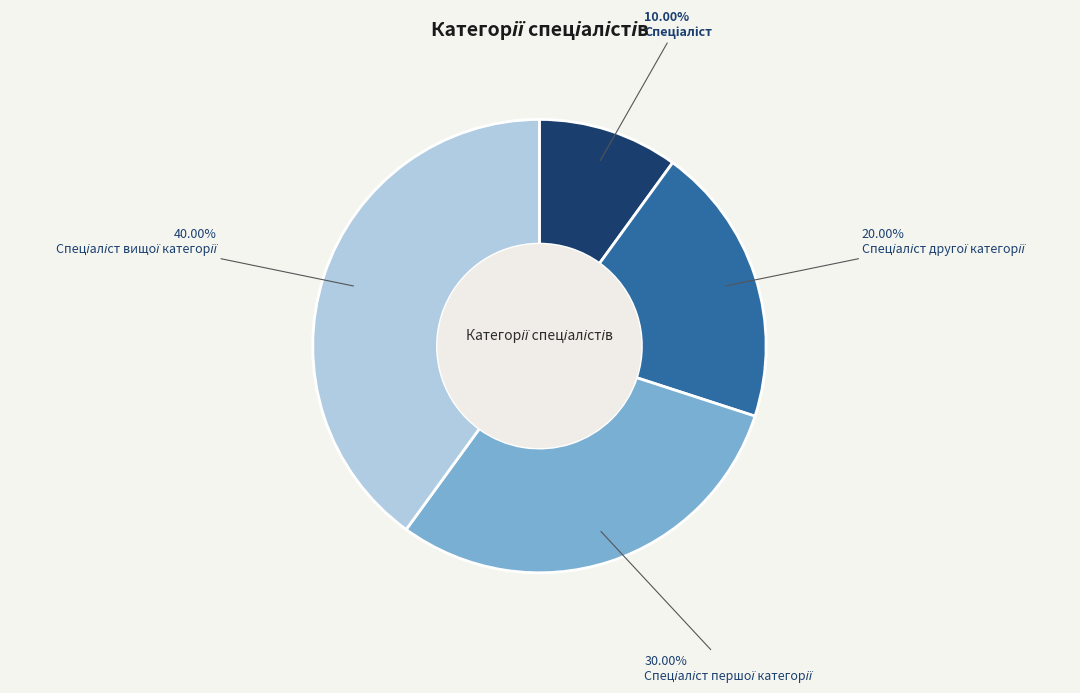

Count the number of slices in the pie.

4